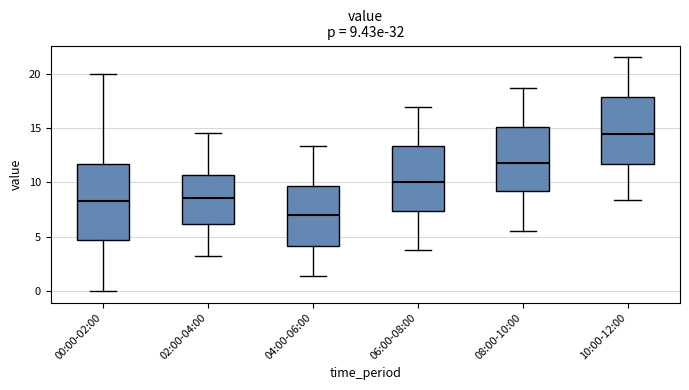

Which box has the highest median line?

10:00-12:00